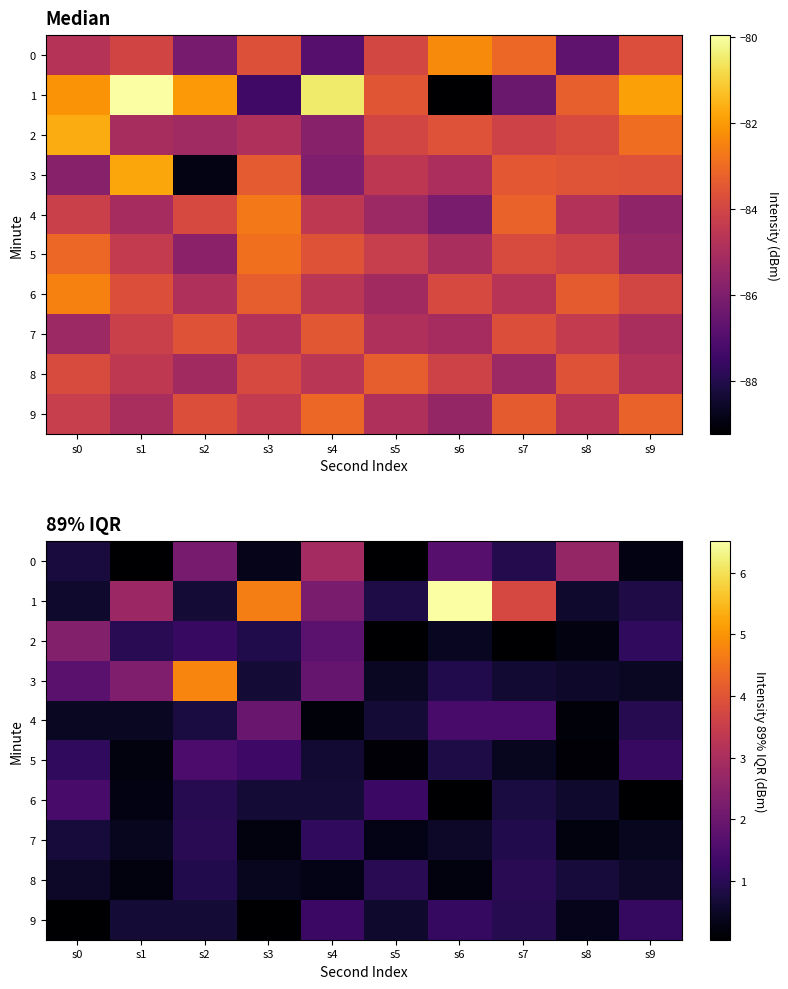

Is the value of 8 at s5 greater than the value of 5 at s3?

No